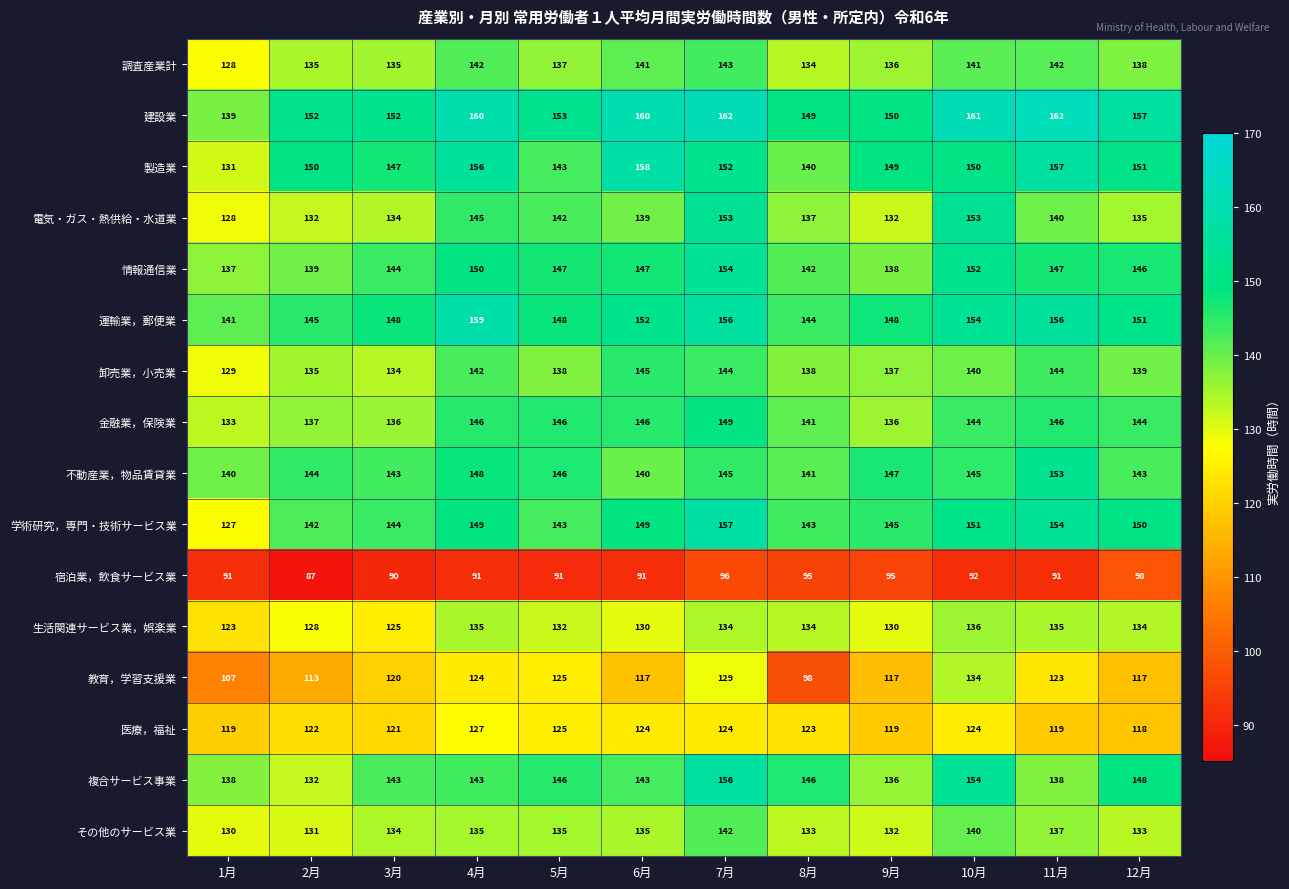

At how many categories does at least one series exceed 111?

12